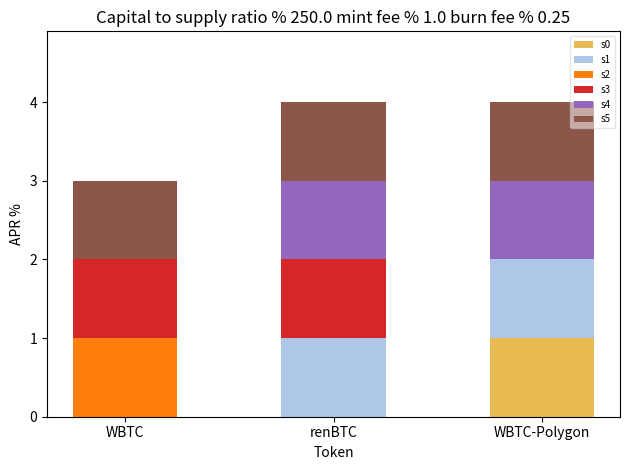

Reading left to right, list the values for the s0 series.

WBTC=0	renBTC=0	WBTC-Polygon=1